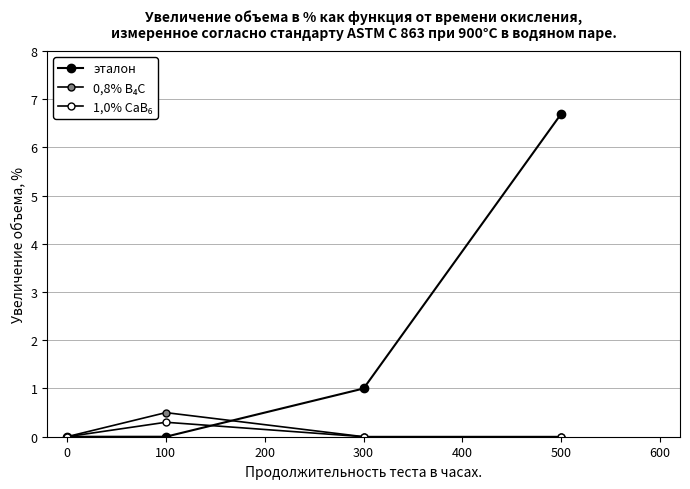

Does the chart have visible grid lines?

Yes